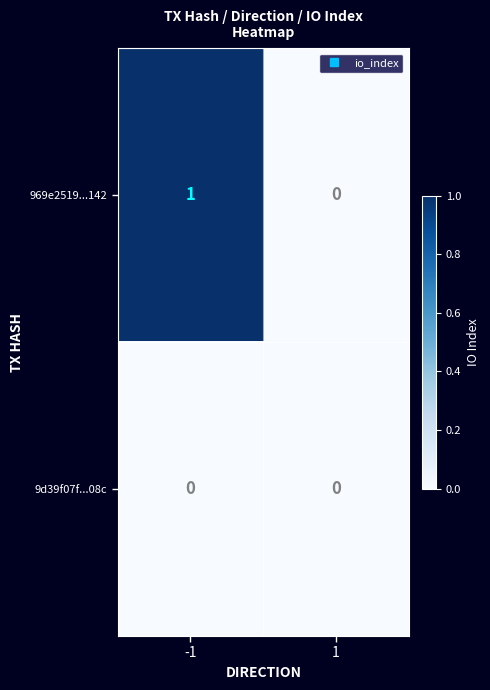

The 969e2519...142 series shows 1 at -1. True or false?

True